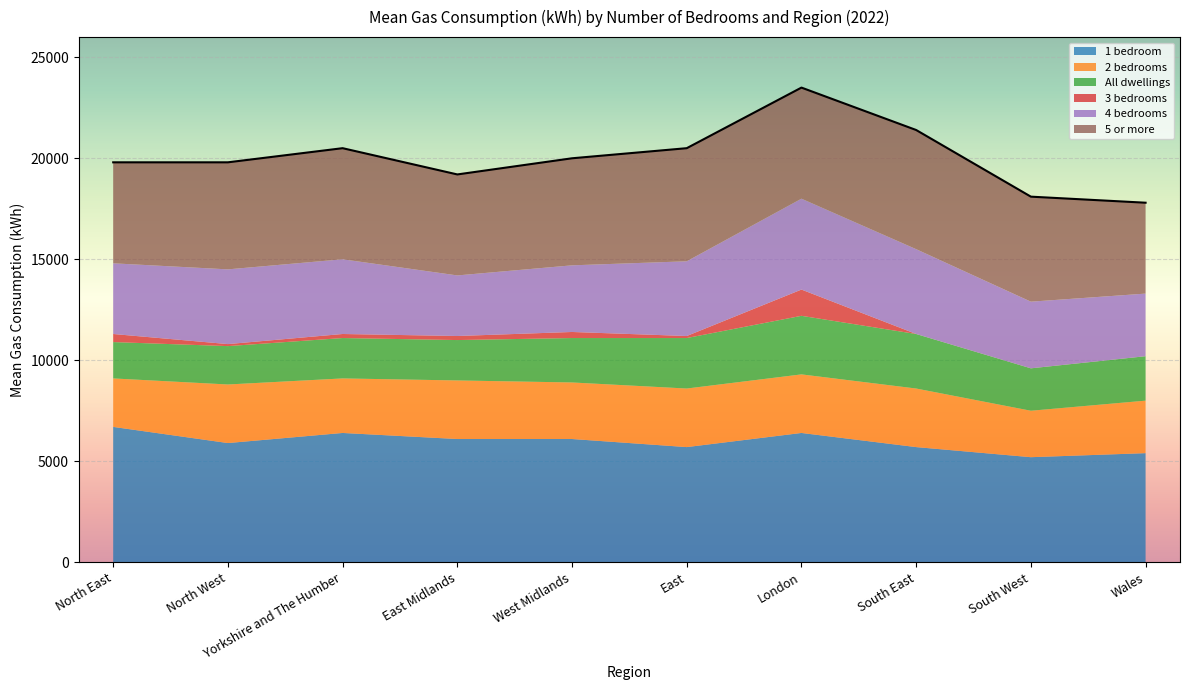

True or false: All dwellings and 2 bedrooms intersect in this chart.

False